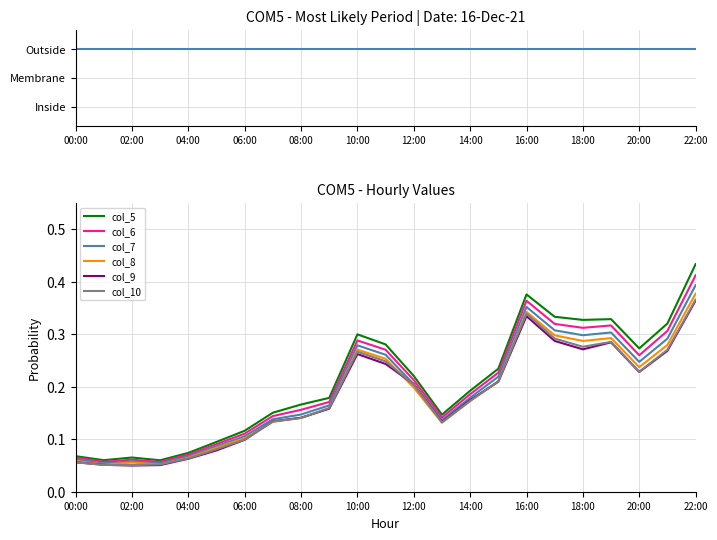

Which series has the largest range (max minus min)?

col_5